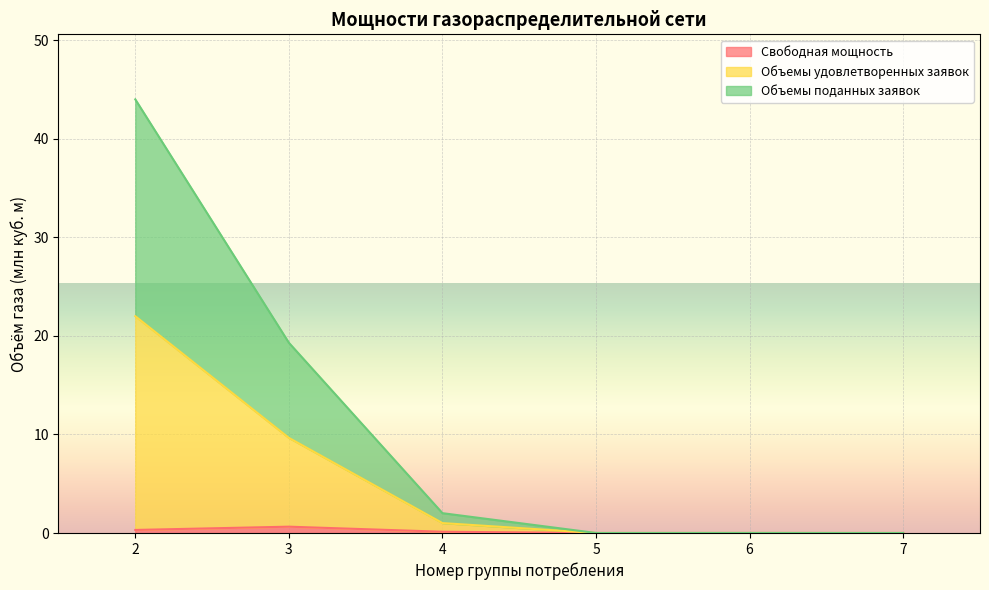

True or false: Свободная мощность has a value of 0.6 at 2.

False